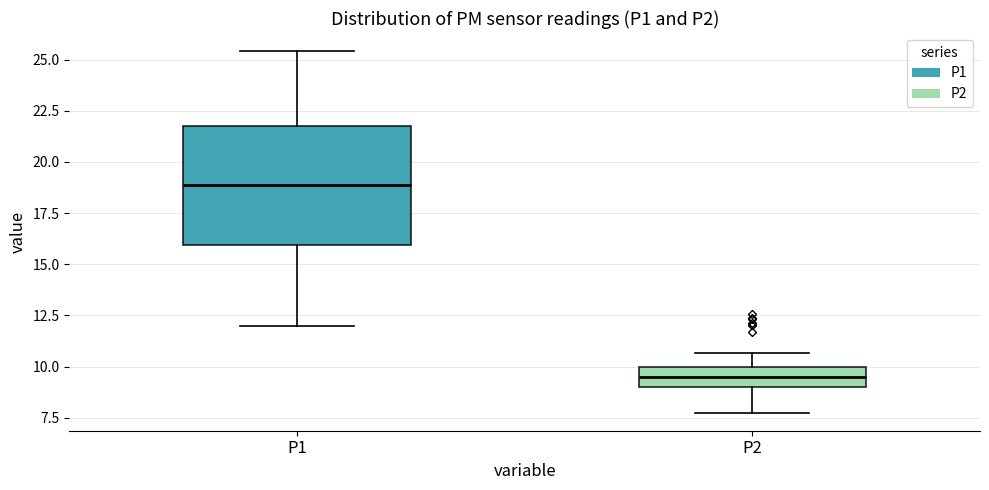

Which box's median line is the lowest?

P2